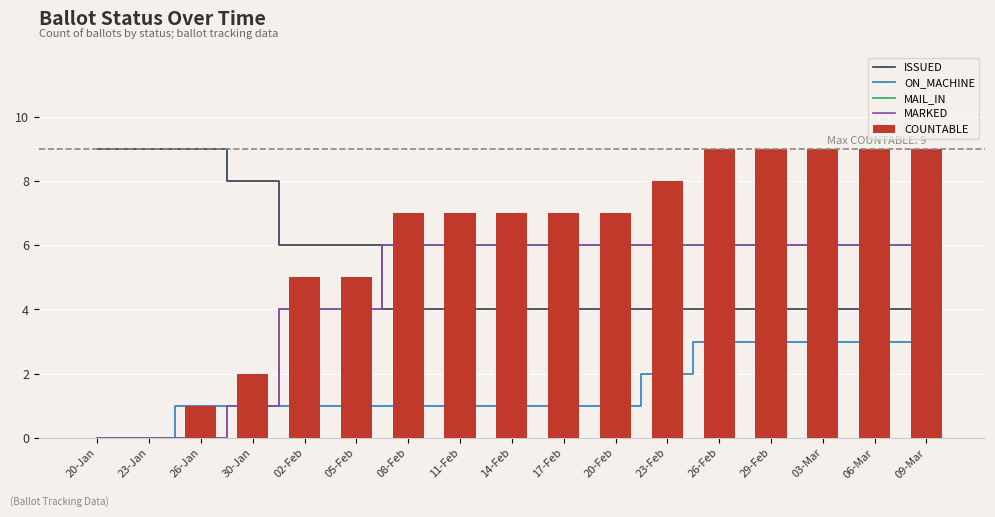

List the labels in order of MAIL_IN value, largest first.

08-Feb, 11-Feb, 14-Feb, 17-Feb, 20-Feb, 23-Feb, 26-Feb, 29-Feb, 03-Mar, 06-Mar, 09-Mar, 02-Feb, 05-Feb, 30-Jan, 20-Jan, 23-Jan, 26-Jan